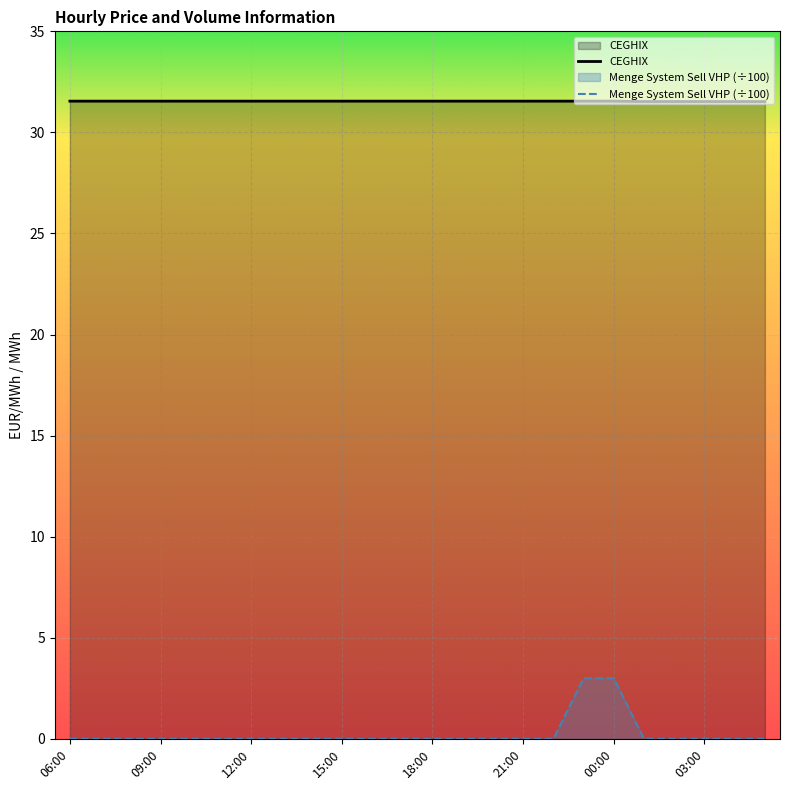

List the series in order of their overall mean, highest first.

CEGHIX, Menge System Sell VHP (÷100)